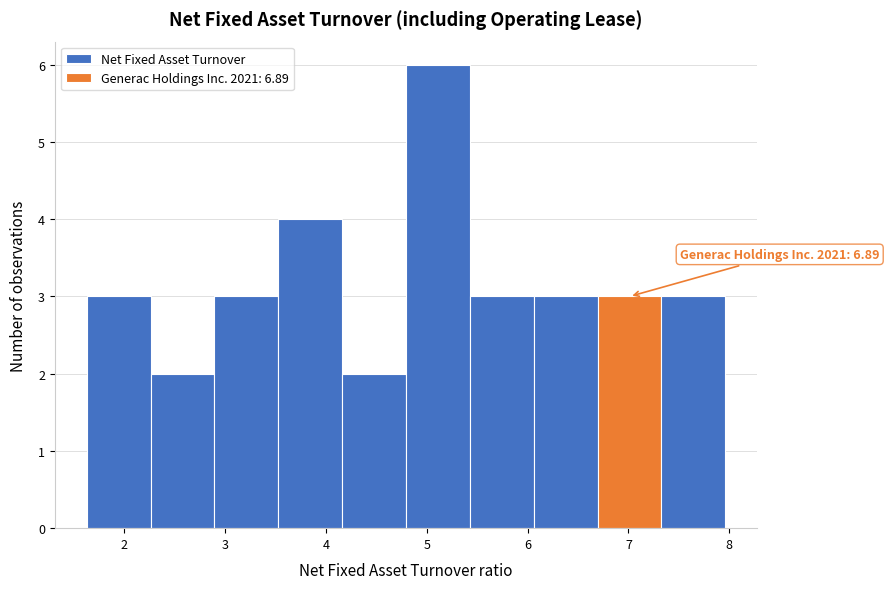

Over which range of the x-axis is the bar tallest?

4.8 to 5.4